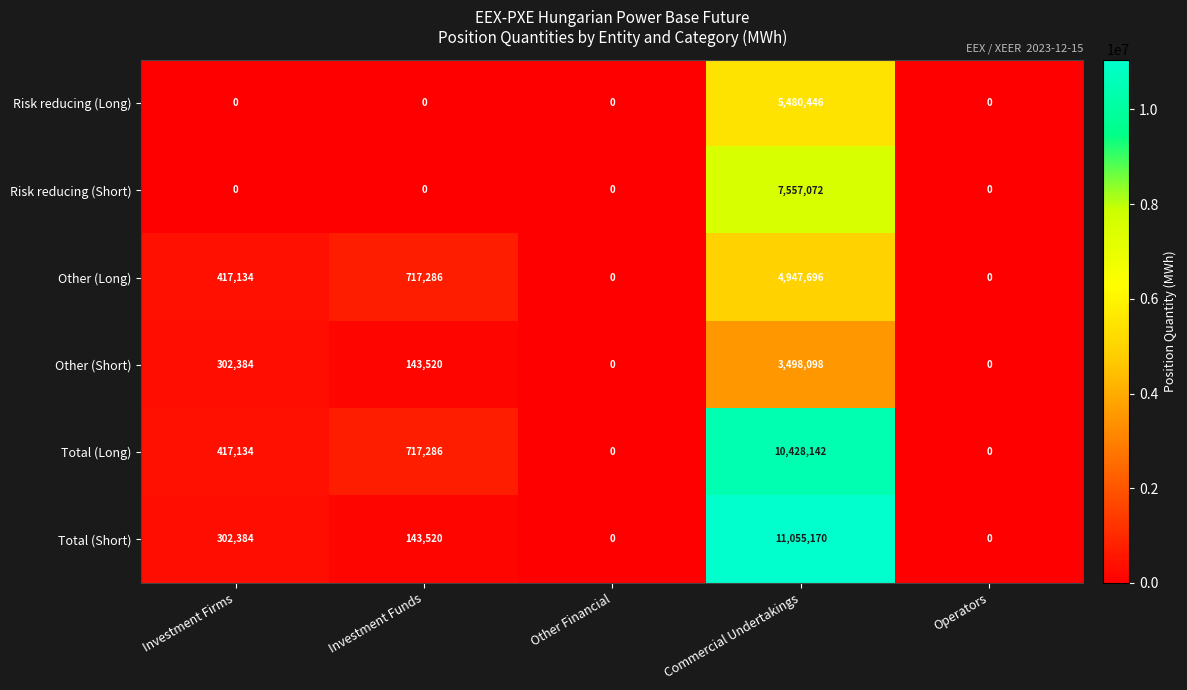

The value of Total (Short) at Other Financial is 0. True or false?

True